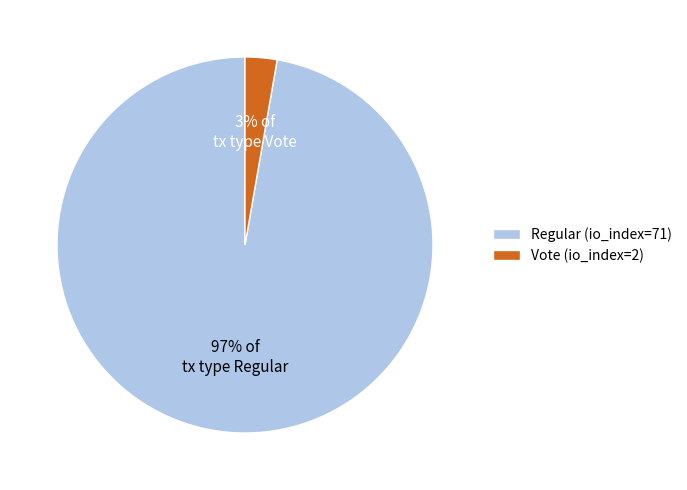

How many segments does this pie chart have?

2